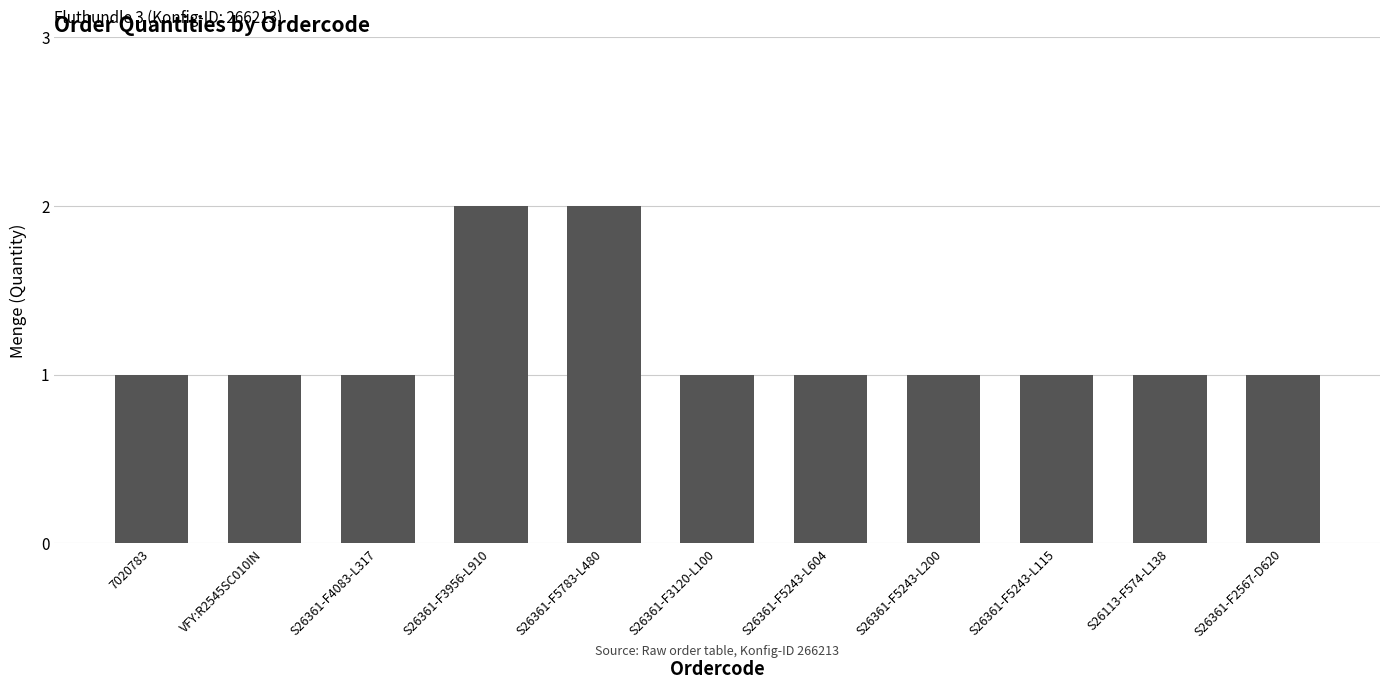

What is the sum of all values?

13